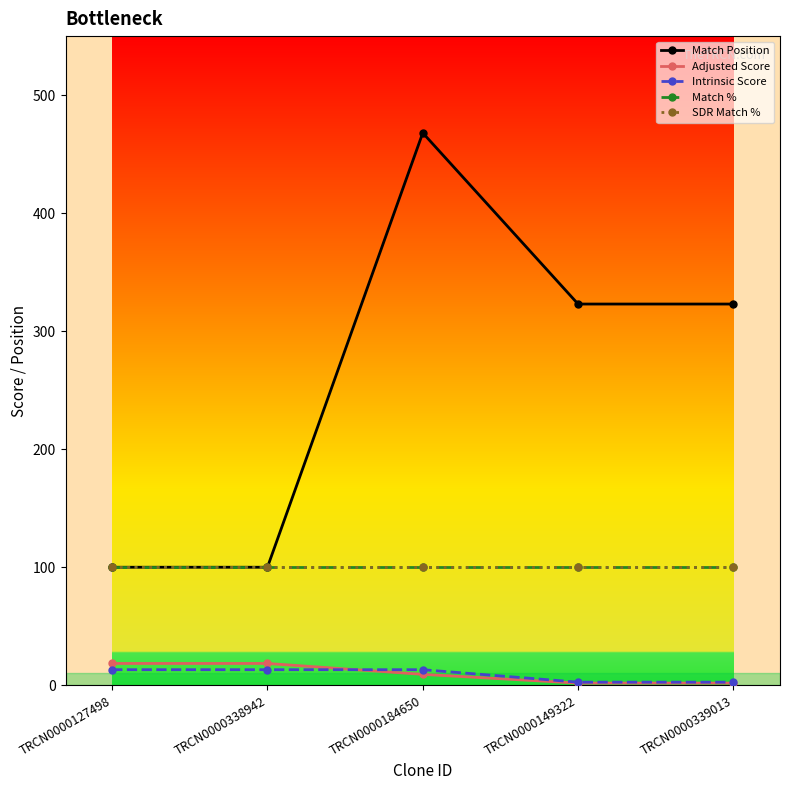

Is this an area chart (filled region under the line)?

No